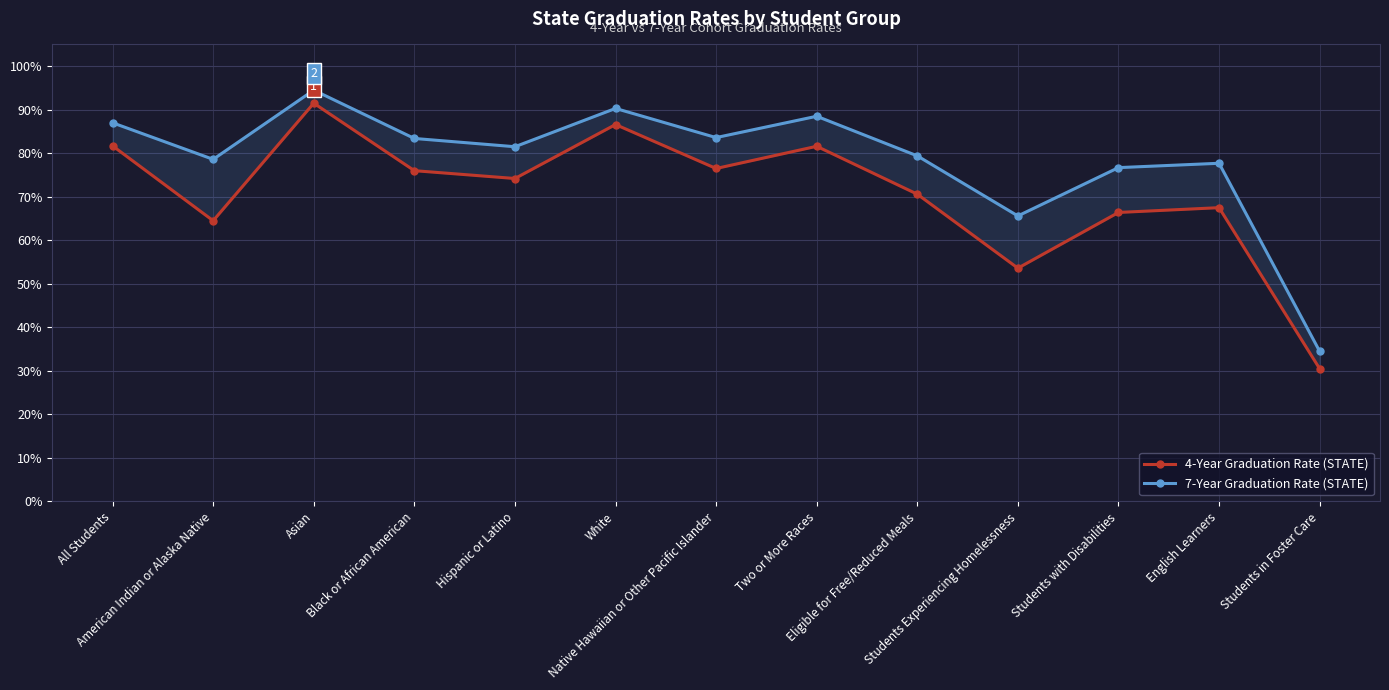

True or false: 4-Year Graduation Rate (STATE) has more than 0 points higher than both neighbors.

True